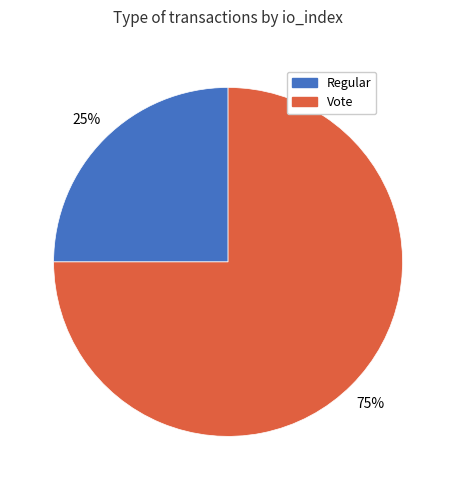

What is the majority slice?

Vote